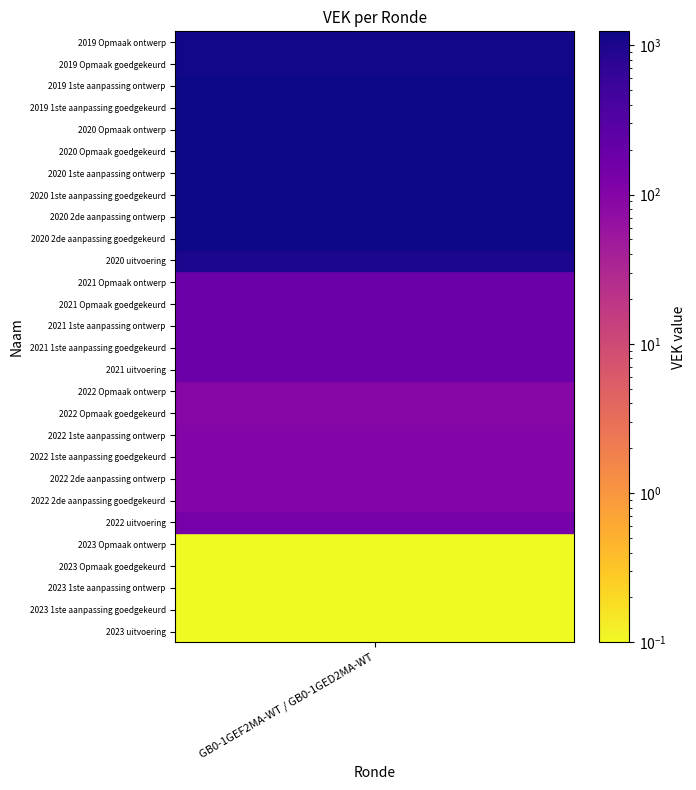

What is the maximum value shown in the chart?

1239